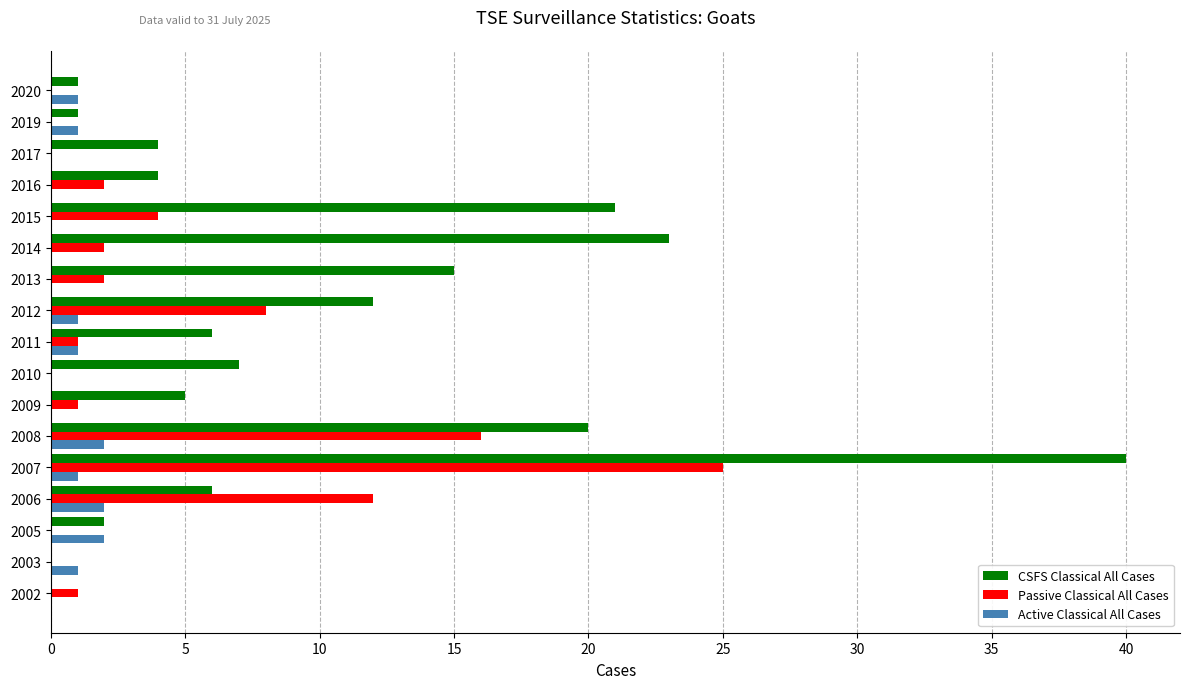

Count the number of categories in the chart.

17